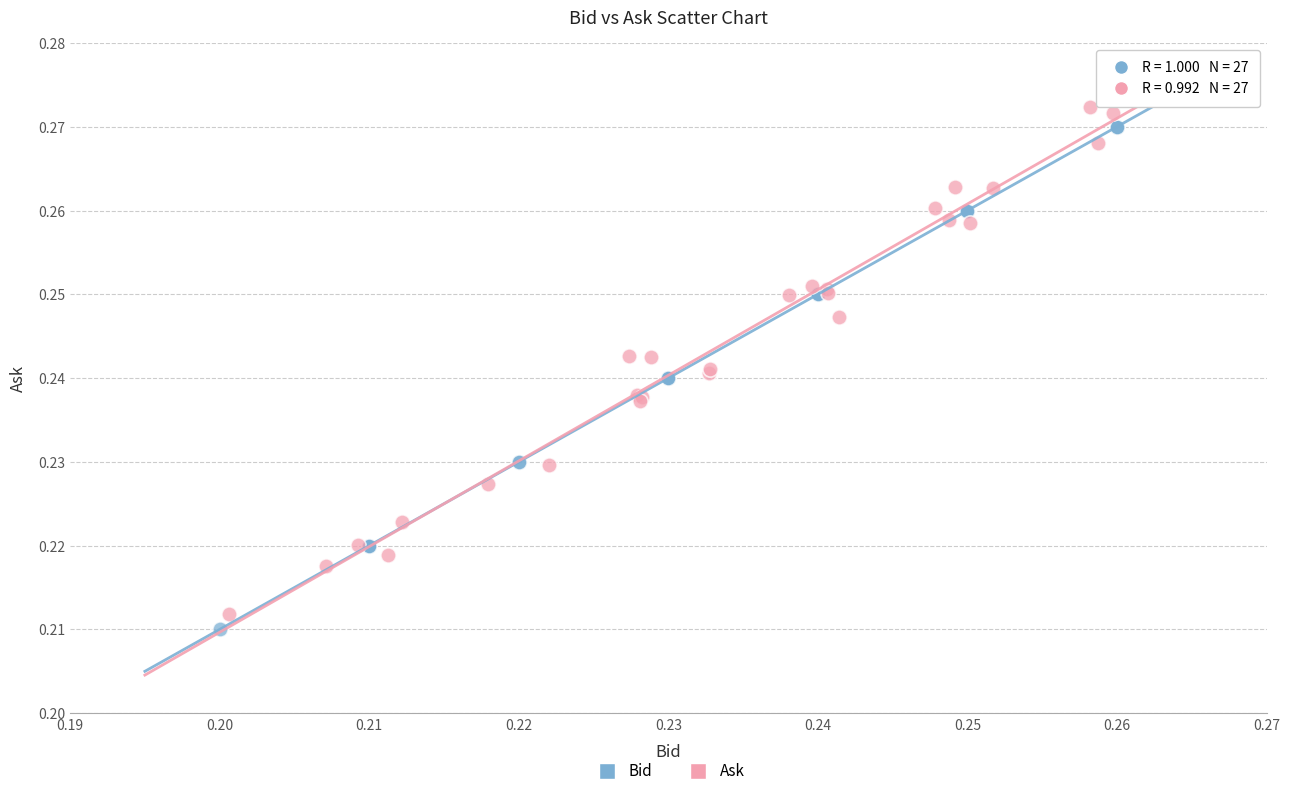

What are all the series names shown in the legend?

Bid, Ask